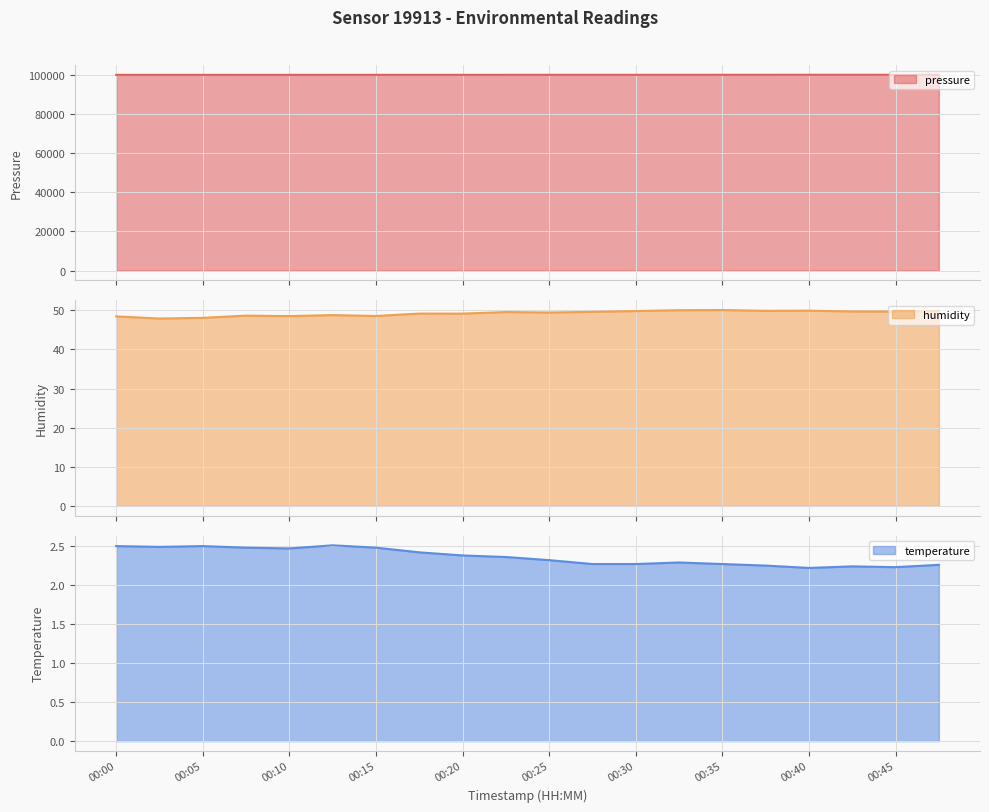

Is it true that temperature equals 0.9 at 00:15?

False